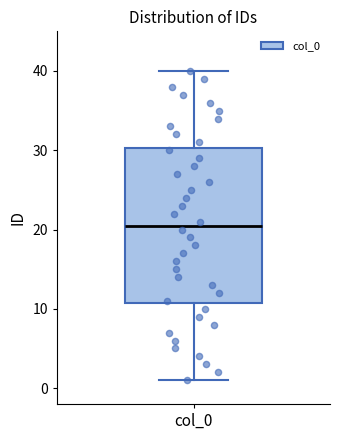

Transcribe this box plot: give where the median line is, the range the box spans, and where the two whiskers end, as read against the y-axis. The values are not printed on the chart, so give them approximately, as read against the axis.

median 21, box 11 to 30, whiskers 1 to 40